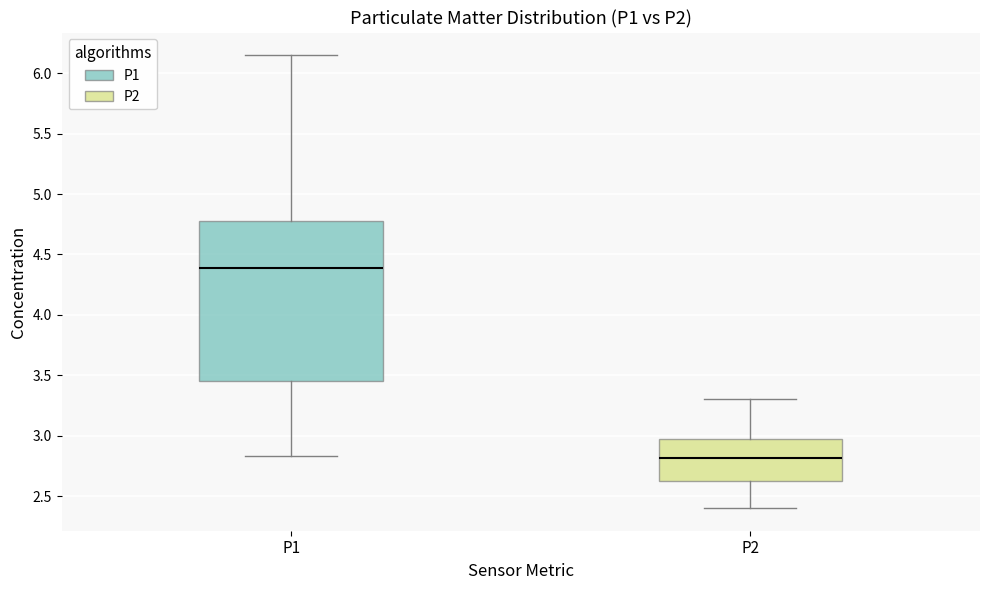

Where does the median line of the box for P2 sit on the y-axis? The values are not printed on the chart, so give them approximately, as read against the axis.

2.80